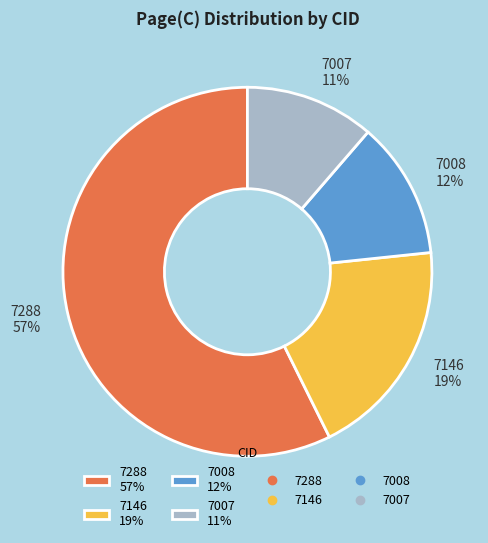

Which category has the biggest portion of the pie?

7288